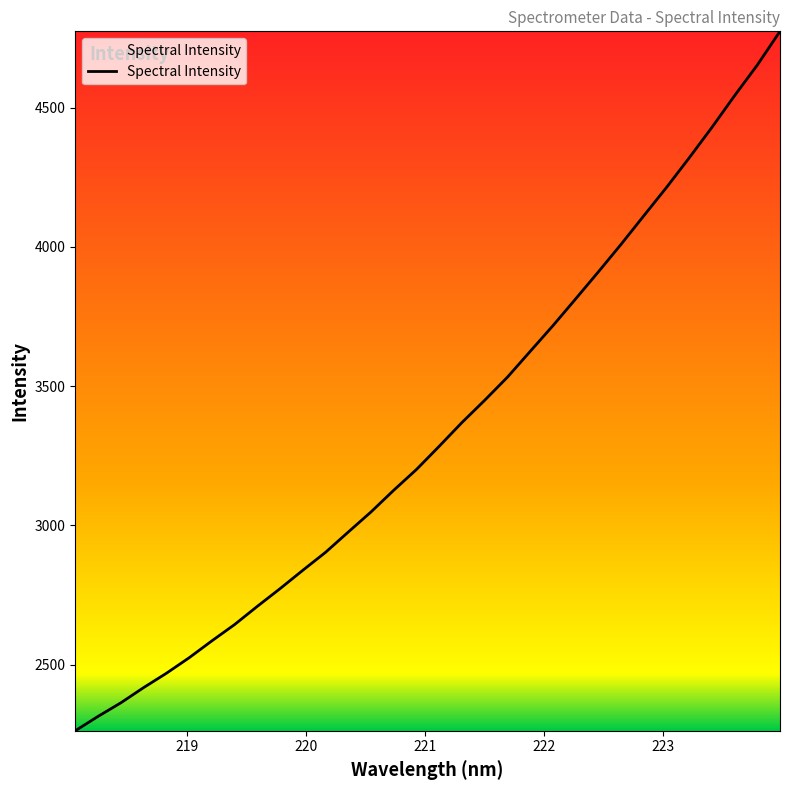

True or false: the data has more than 0 interior local peaks.

False